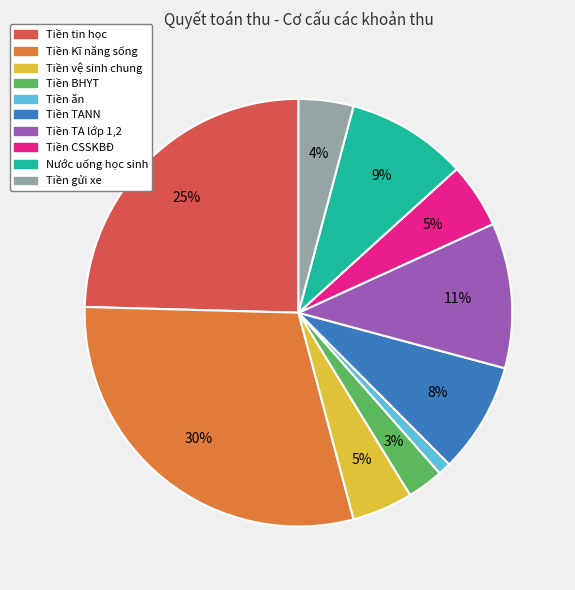

Is there a majority slice in this chart?

No